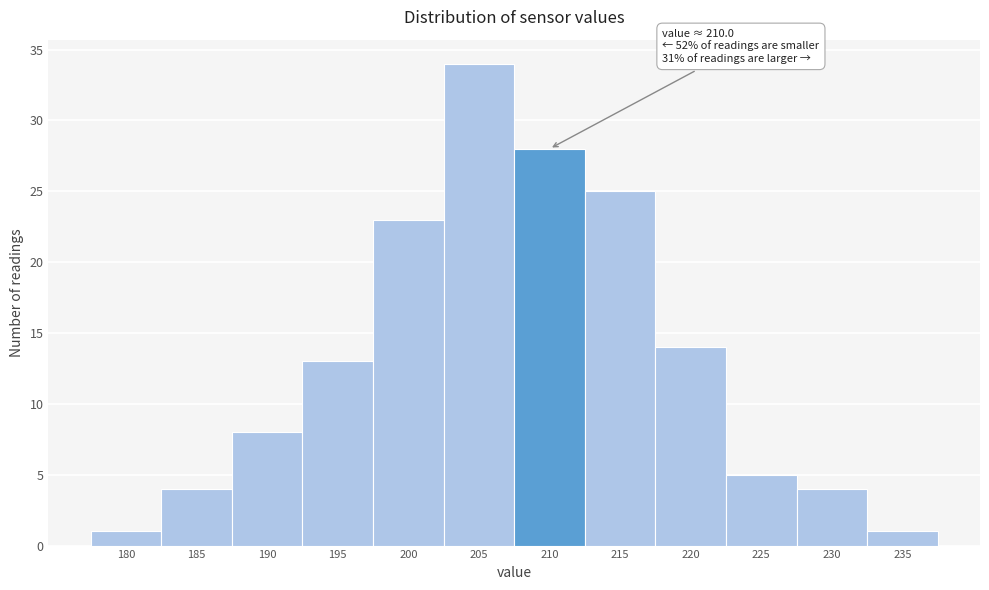

Reading left to right, extract all data points from this chart.

1	4	8	13	23	34	28	25	14	5	4	1